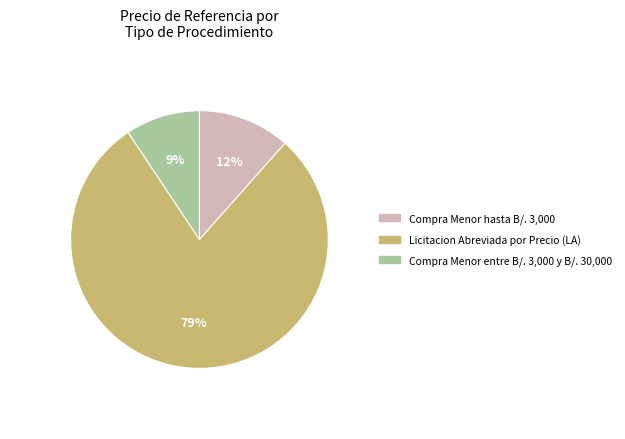

Which has a higher value, Licitacion Abreviada por Precio (LA) or Compra Menor hasta B/. 3,000?

Licitacion Abreviada por Precio (LA)